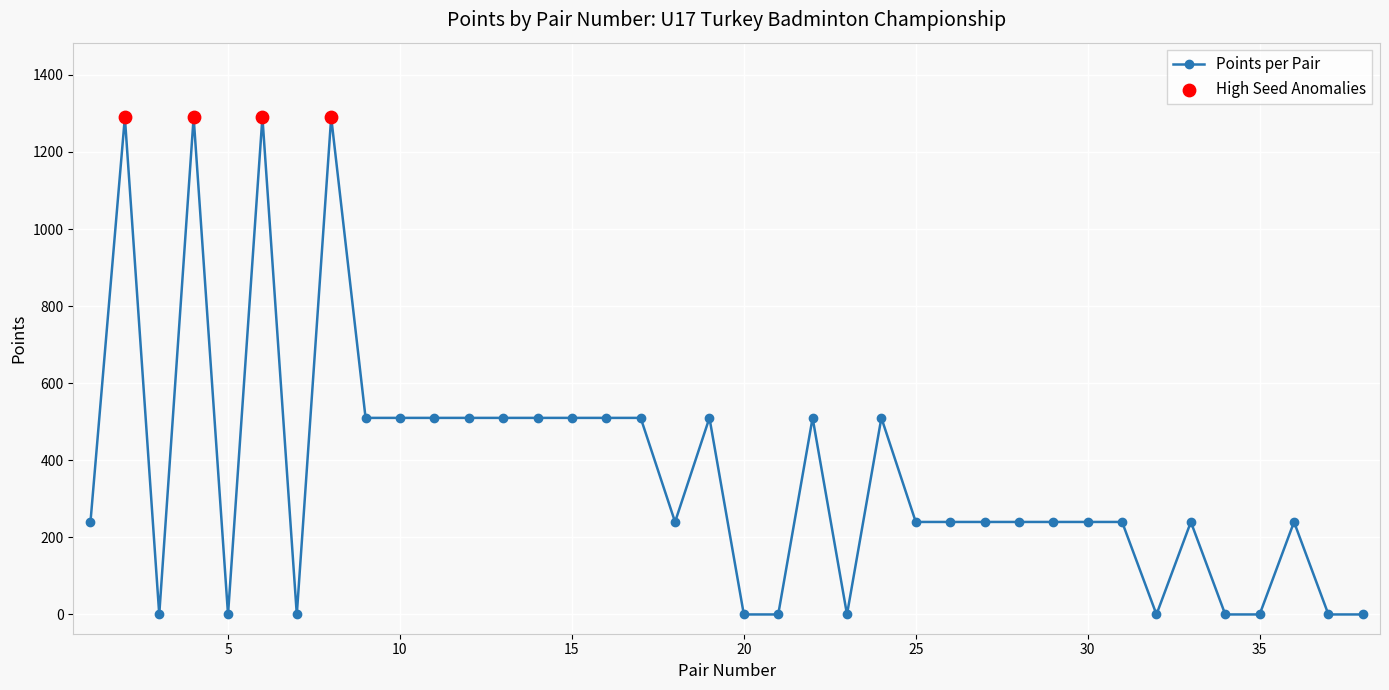

What is the maximum value shown in the chart?

1290